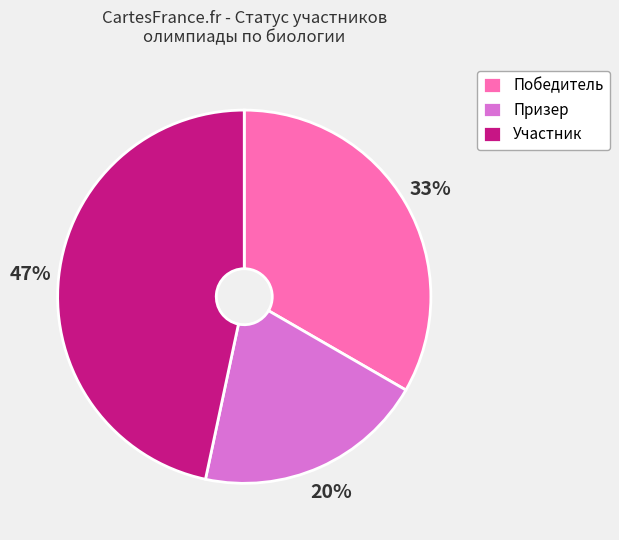

Count the number of slices in the pie.

3